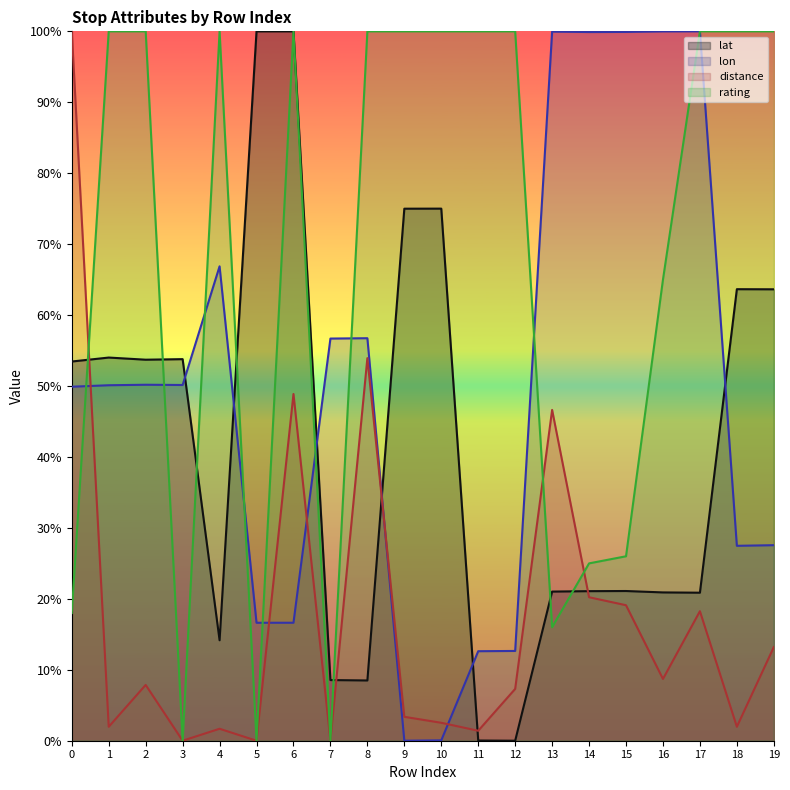

Where is the first local minimum for lat?

2